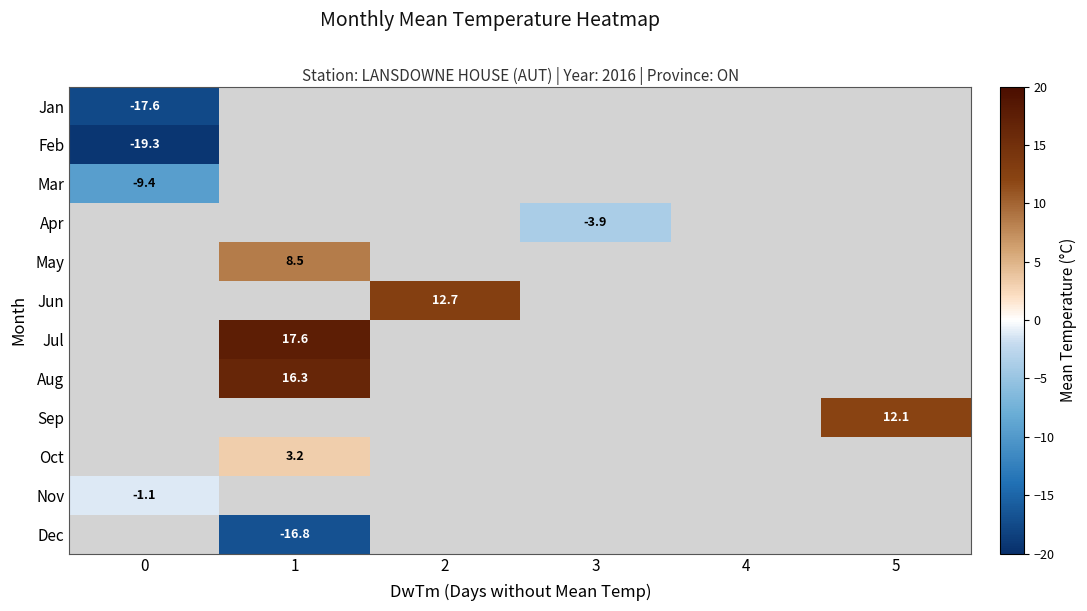

The value of Apr at 3 is -3.9. True or false?

True